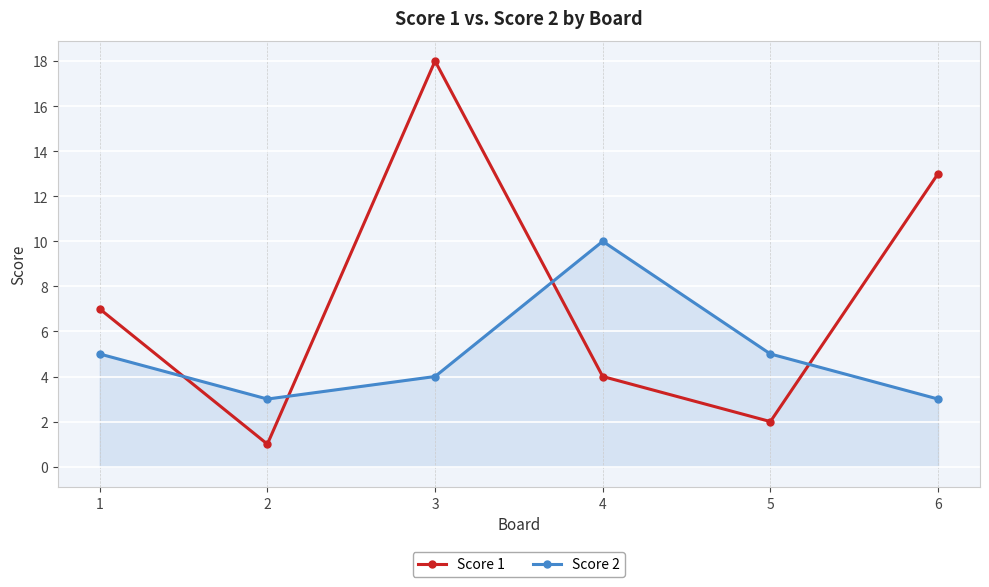

What is the value of the Score 1 point at the 1st from the left?

7